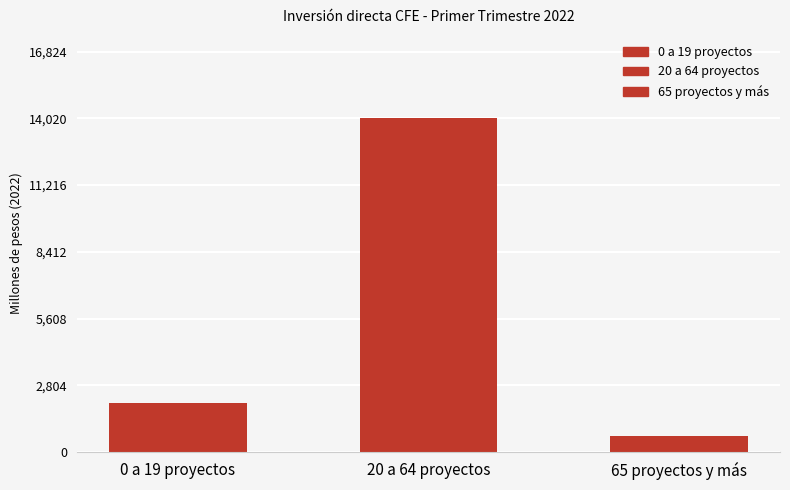

How many distinct data groups are displayed?

1